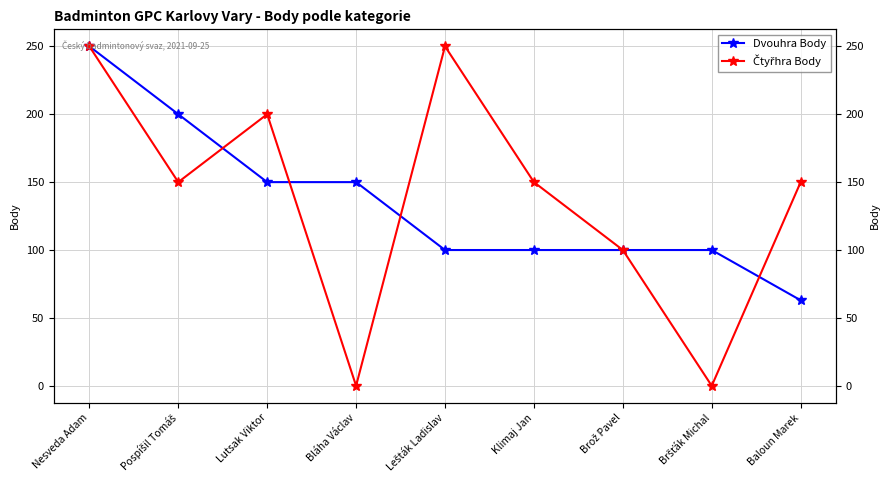

What is the difference between the second highest and second lowest values in the Dvouhra Body series?

100